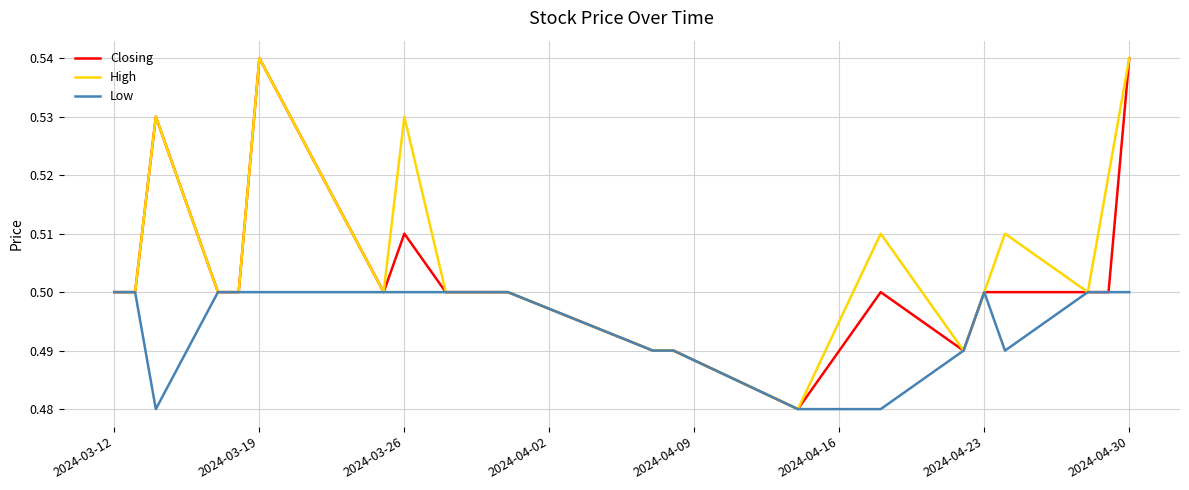

Rank the series by their average value, from lowest to highest.

Low, Closing, High